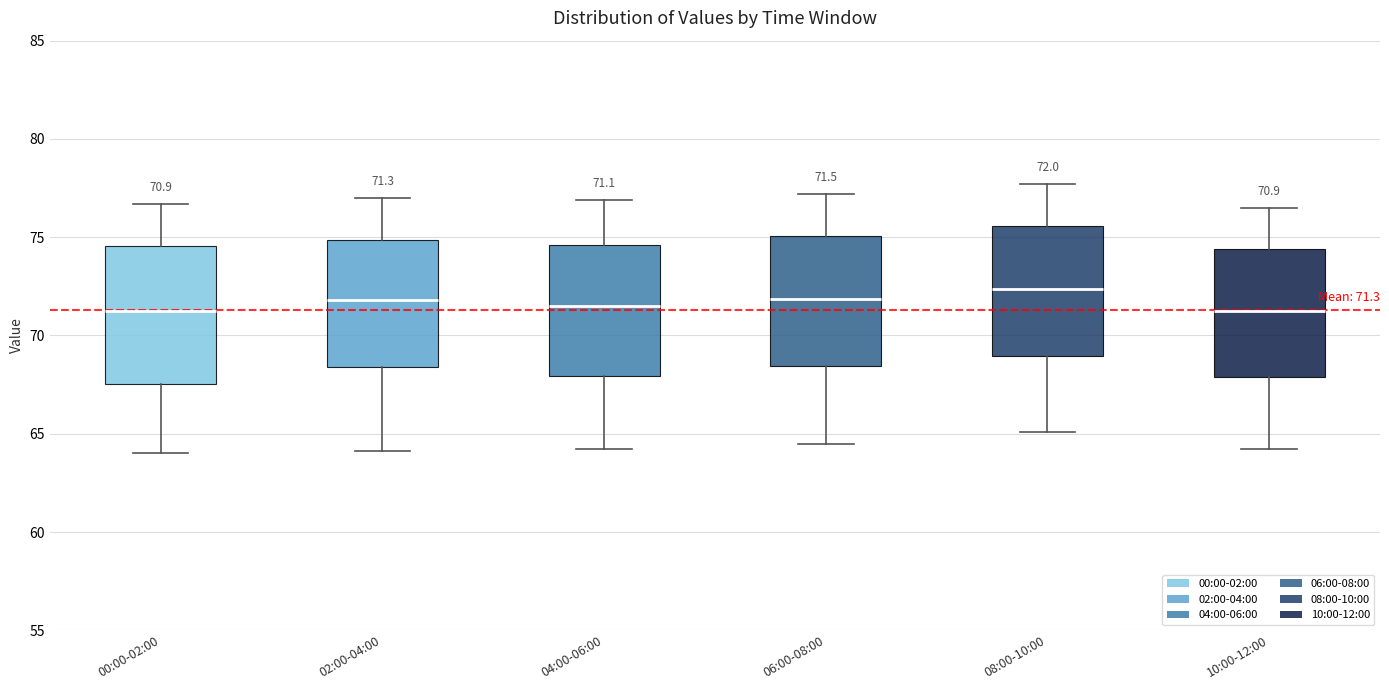

Which box has the highest median line?

08:00-10:00